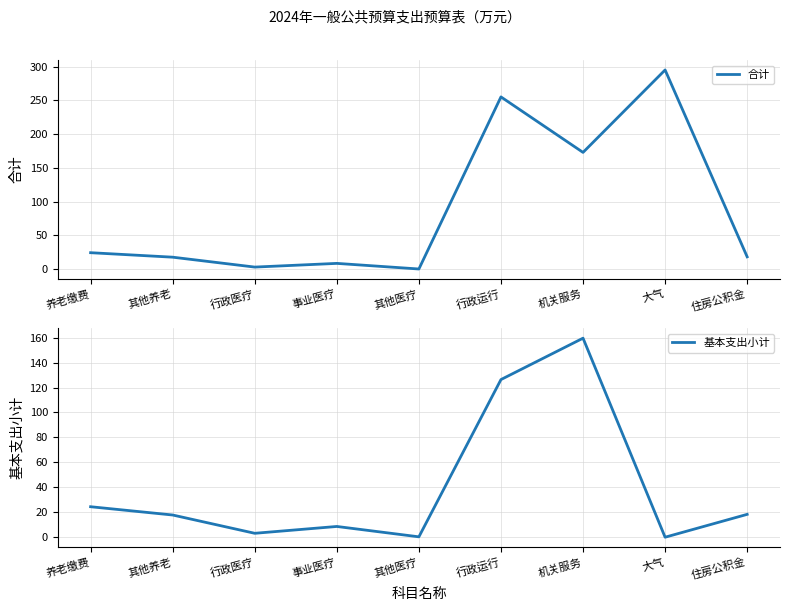

What is the label of the 4th point from the left?

事业医疗